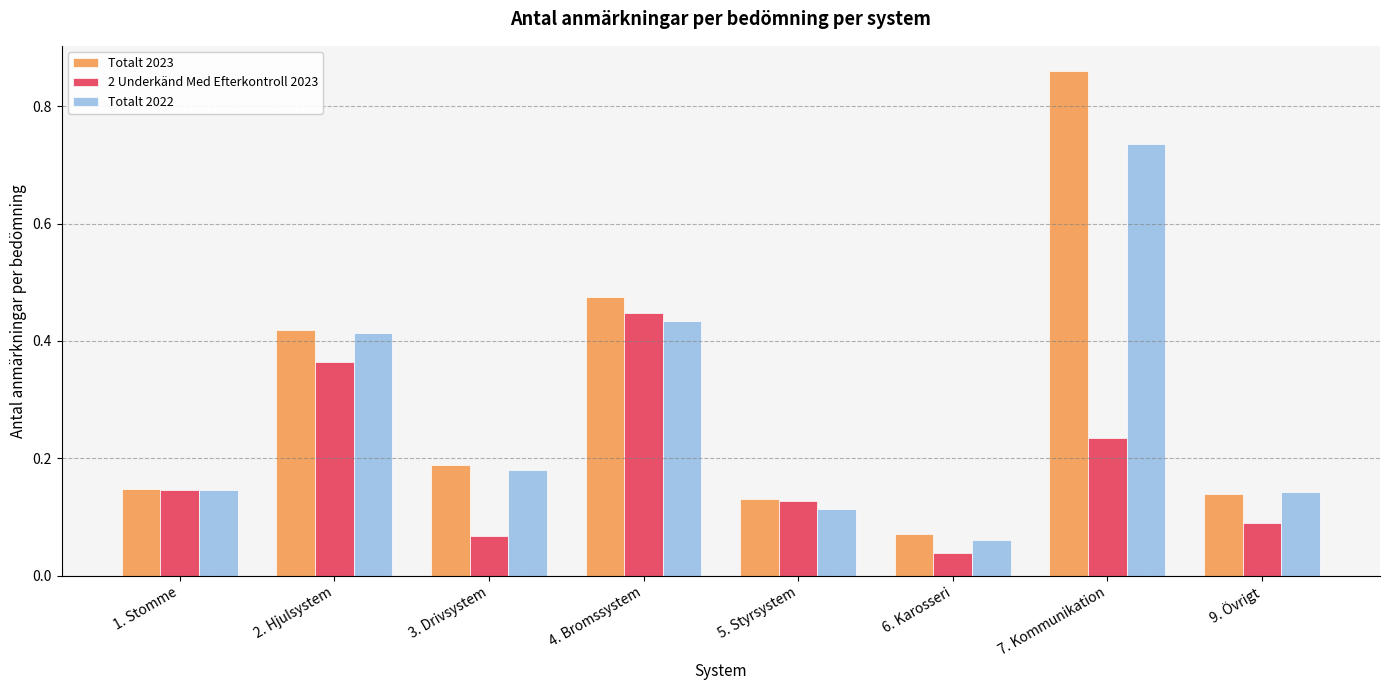

What is the sum of all Totalt 2022 values?

2.2